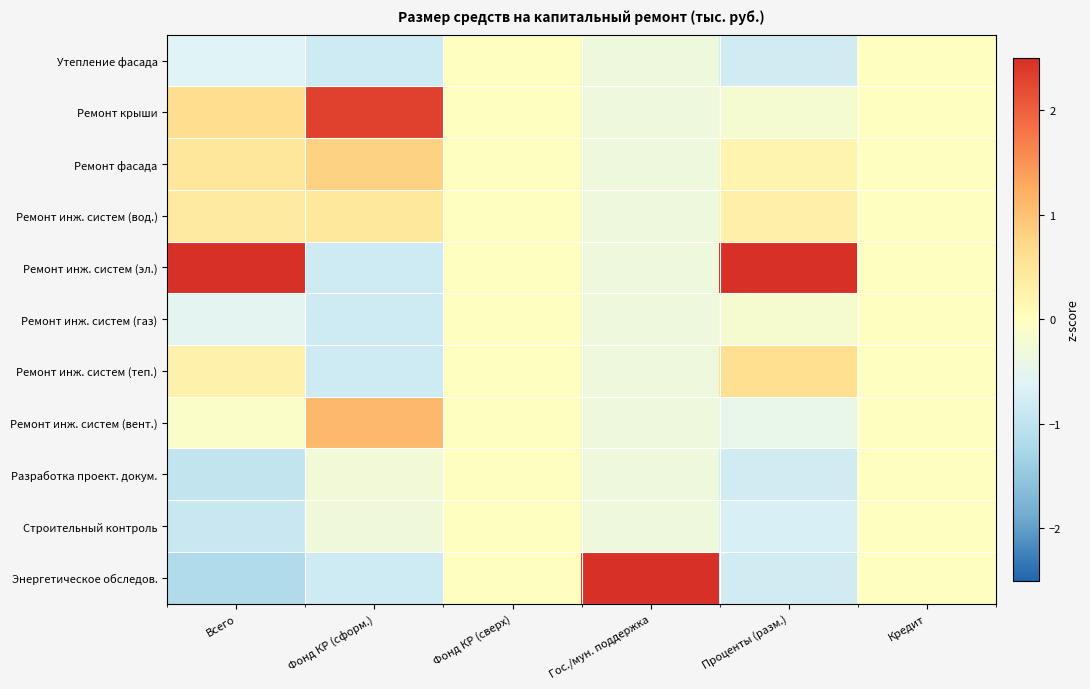

Between Фонд КР (сверх) and Фонд КР (сформ.), which is larger?

Фонд КР (сверх)